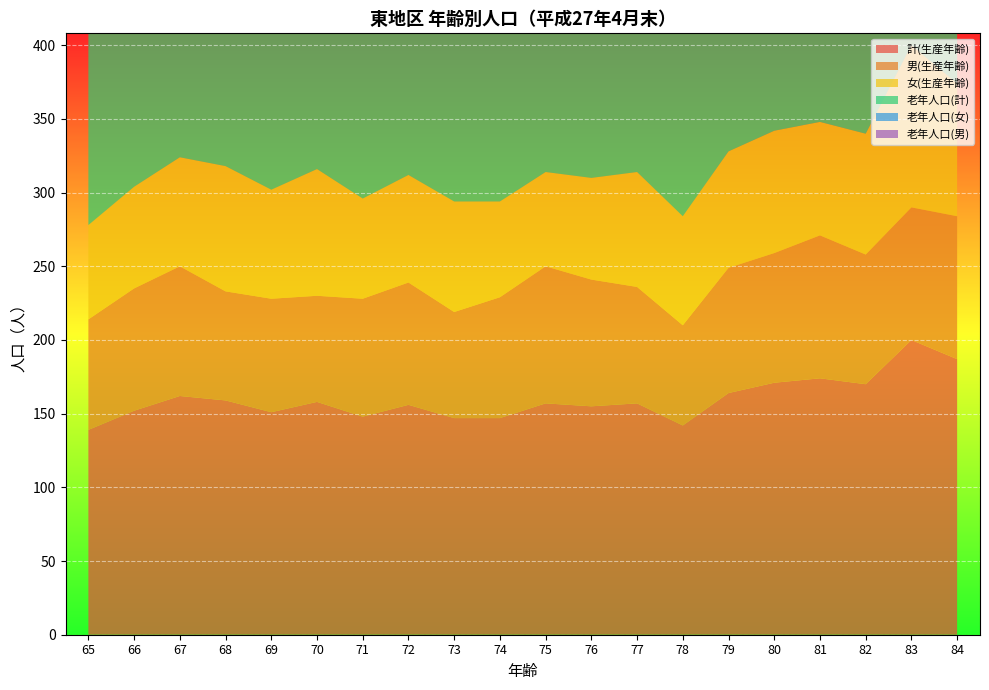

Reading left to right, transcribe all the data shown in this chart.

計(生産年齢): 65=139	66=152	67=162	68=159	69=151	70=158	71=148	72=156	73=147	74=147	75=157	76=155	77=157	78=142	79=164	80=171	81=174	82=170	83=200	84=187
男(生産年齢): 65=75	66=83	67=88	68=74	69=77	70=72	71=80	72=83	73=72	74=82	75=93	76=86	77=79	78=68	79=85	80=88	81=97	82=88	83=90	84=97
女(生産年齢): 65=64	66=69	67=74	68=85	69=74	70=86	71=68	72=73	73=75	74=65	75=64	76=69	77=78	78=74	79=79	80=83	81=77	82=82	83=110	84=90
老年人口(計): 65=351	66=353	67=371	68=305	69=238	70=221	71=275	72=246	73=258	74=221	75=191	76=154	77=155	78=159	79=151	80=117	81=92	82=86	83=85	84=71
老年人口(女): 65=175	66=177	67=188	68=160	69=120	70=112	71=123	72=114	73=122	74=106	75=95	76=93	77=68	78=85	79=66	80=65	81=57	82=50	83=52	84=46
老年人口(男): 65=176	66=176	67=183	68=145	69=118	70=109	71=152	72=132	73=136	74=115	75=96	76=61	77=87	78=74	79=85	80=52	81=35	82=36	83=33	84=25